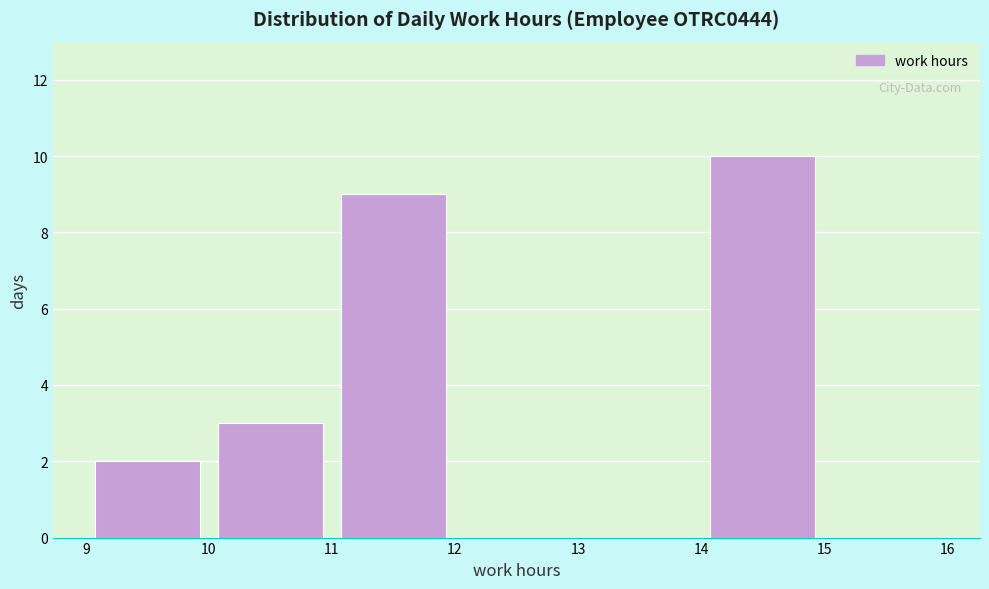

Reading left to right, list every bar in this chart as the range it spans on the x-axis followed by its height. The values are not printed on the chart, so give them approximately, as read against the axis.

9 to 10: 2
10 to 11: 3
11 to 12: 9
12 to 13: 0
13 to 14: 0
14 to 15: 10
15 to 16: 0